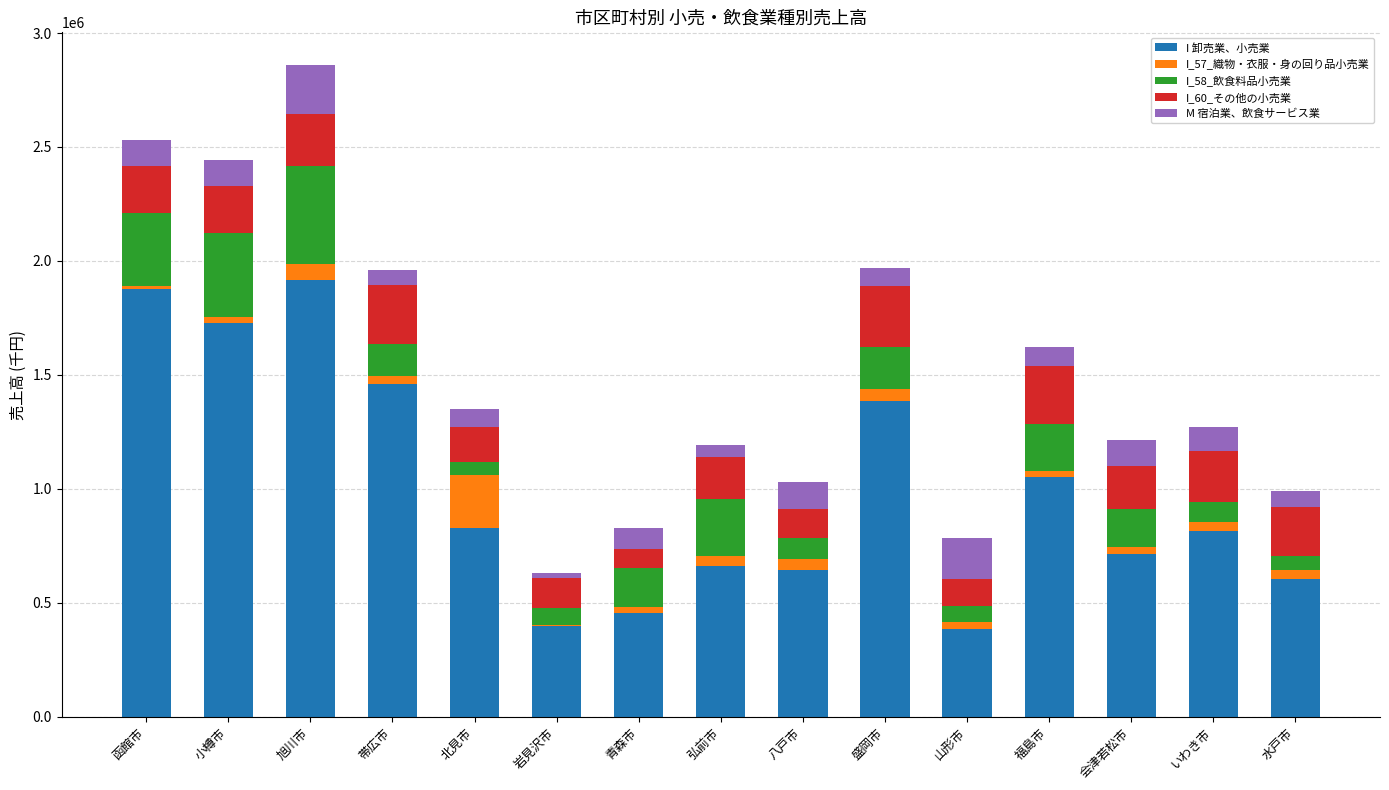

Where is I 卸売業、小売業 nearest to the value 1150549?

福島市